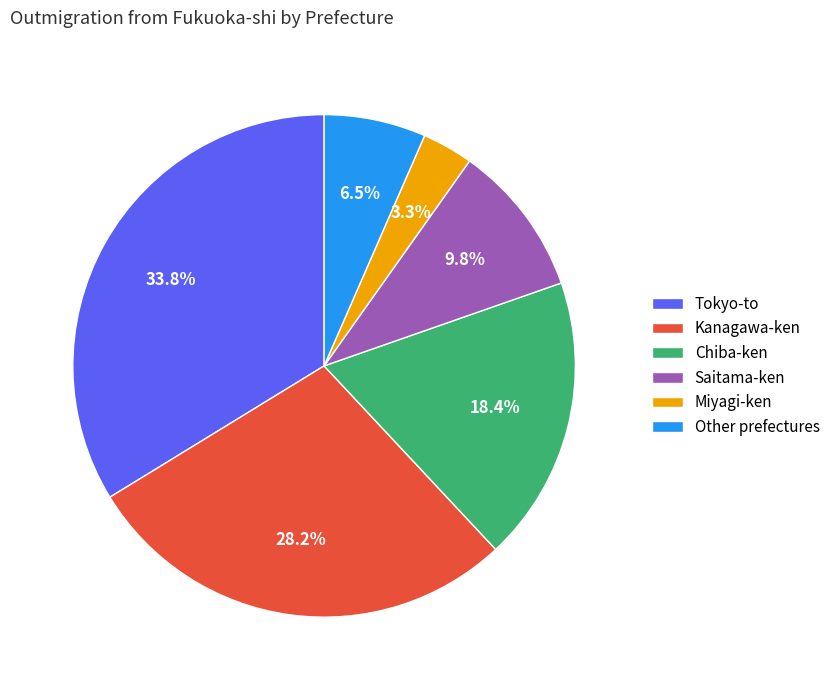

What portion of the pie excludes Kanagawa-ken?

71.8%